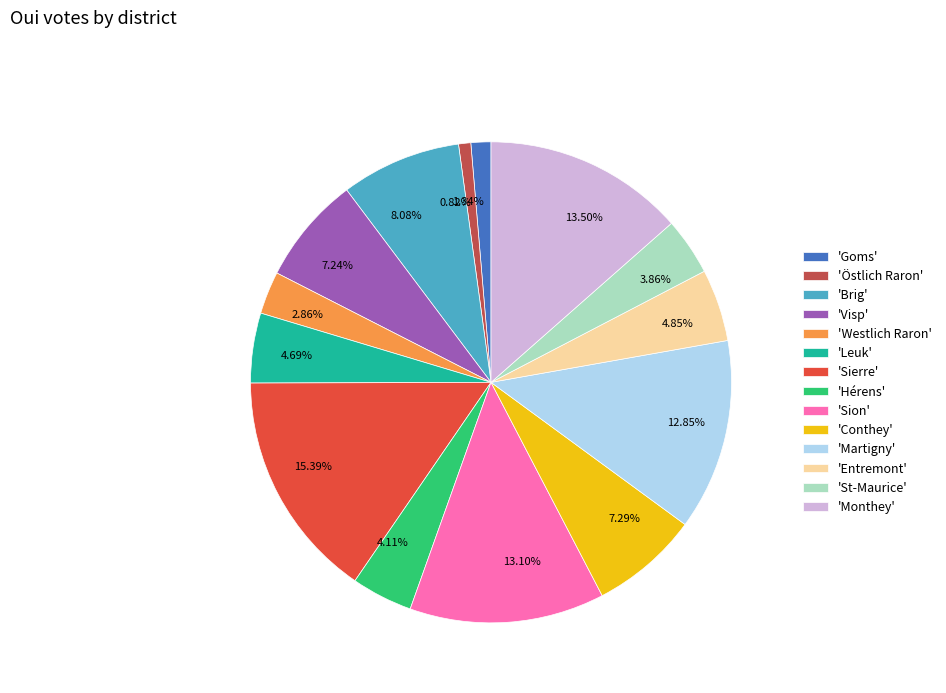

Count the number of slices in the pie.

14